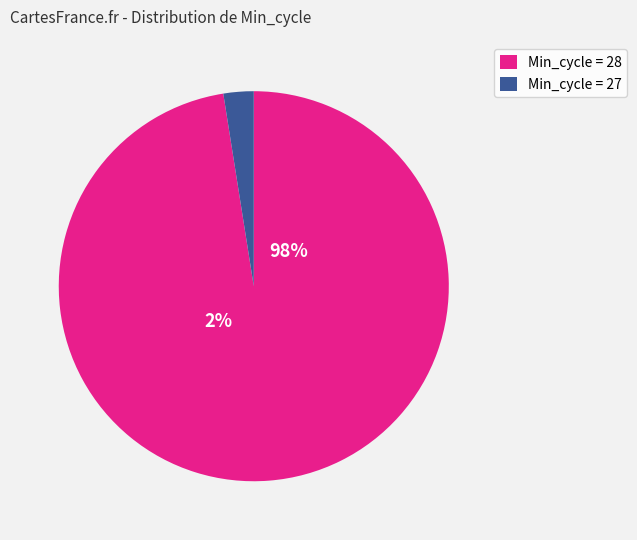

Do 10 and 23 together represent more than half of the pie?

No